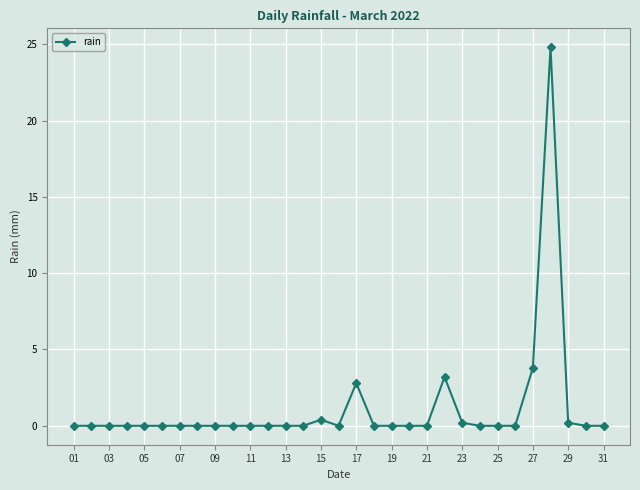

What is the greatest value displayed?

24.8